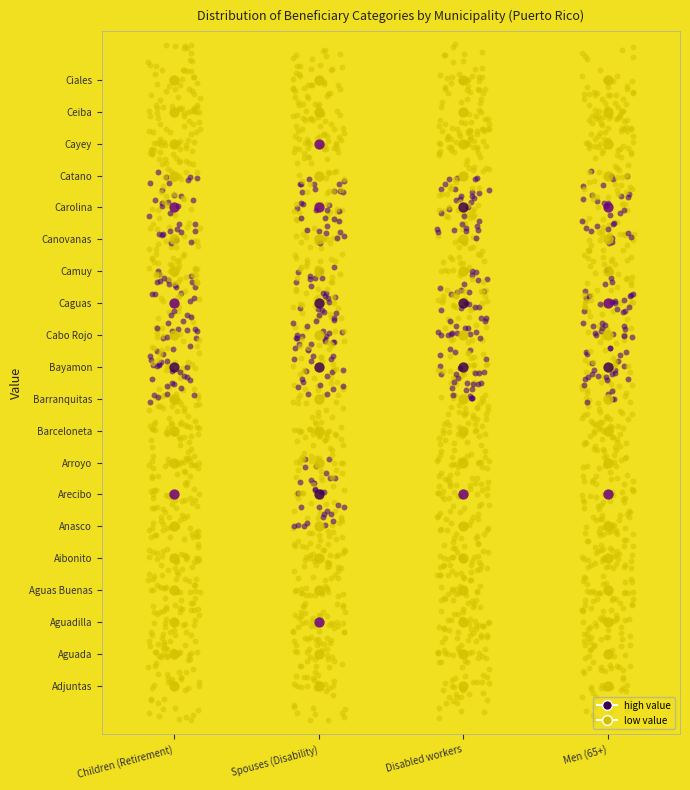

Is it true that Disabled workers equals -0.0 at 25?

False